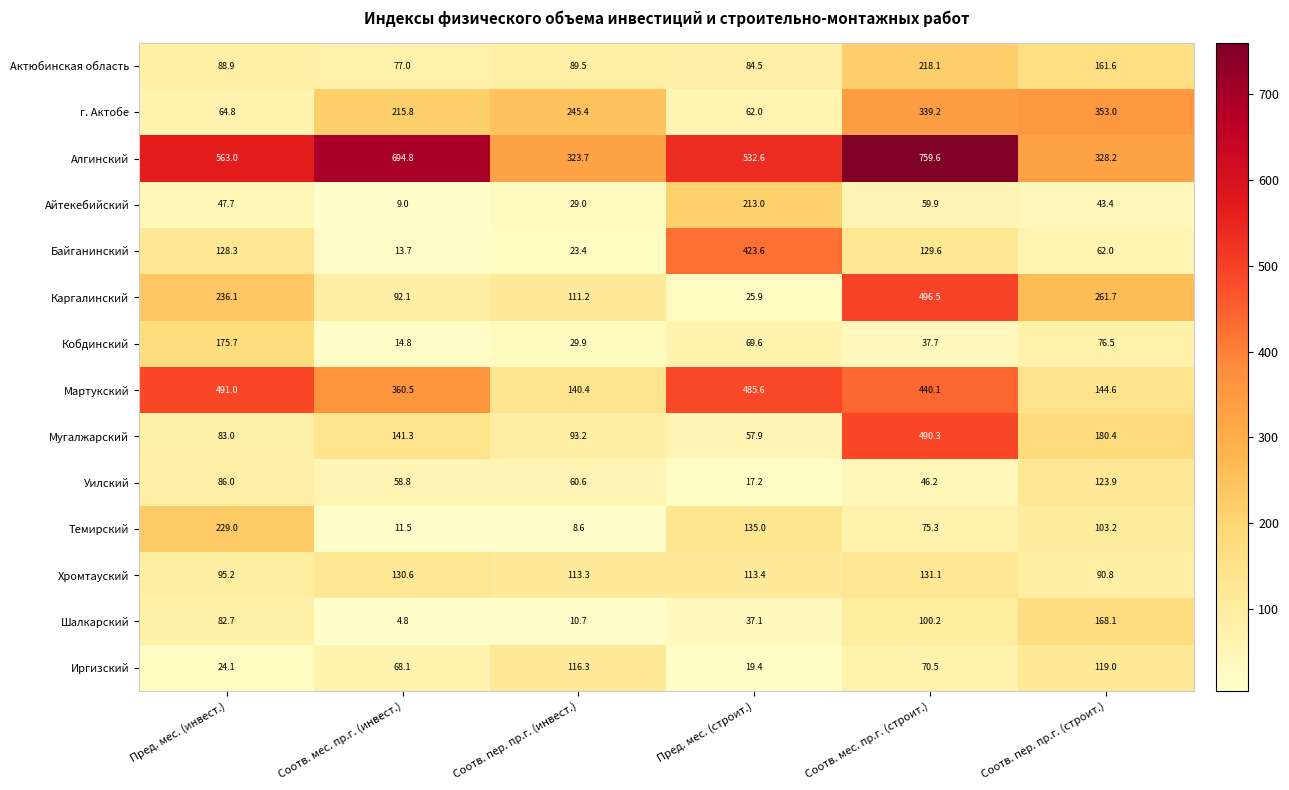

What is the total value across all series at Соотв. пер. пр.г. (инвест.)?

1395.2